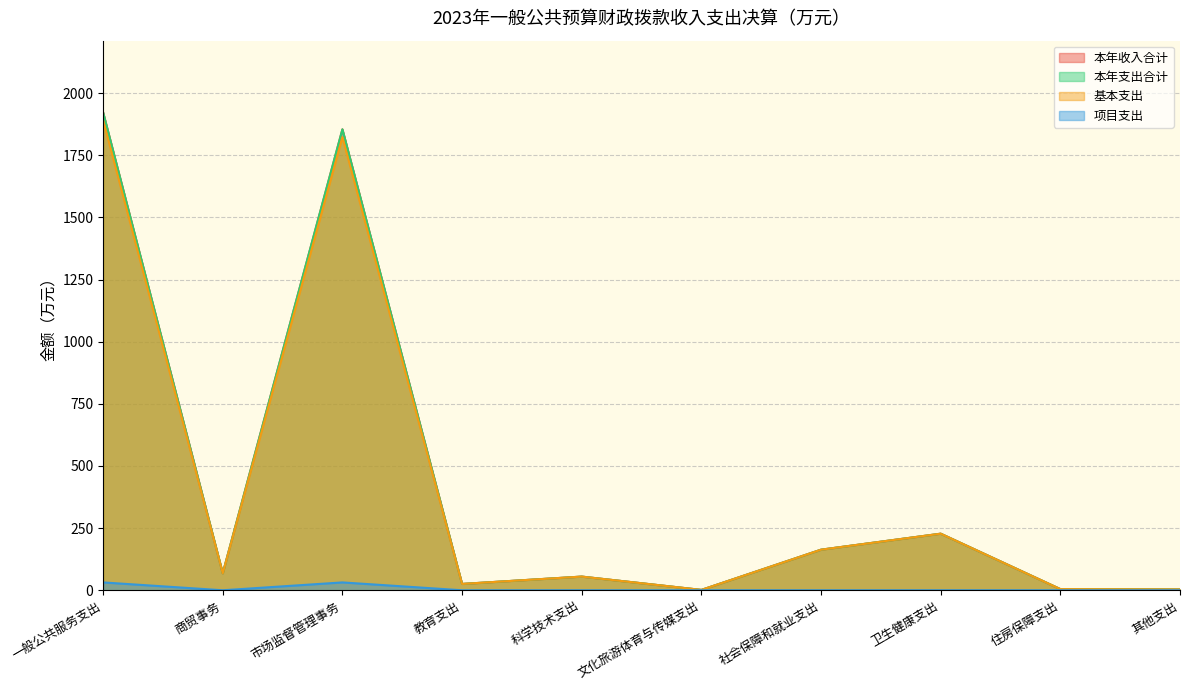

Rank the series at 教育支出 from highest to lowest value.

本年收入合计, 本年支出合计, 基本支出, 项目支出